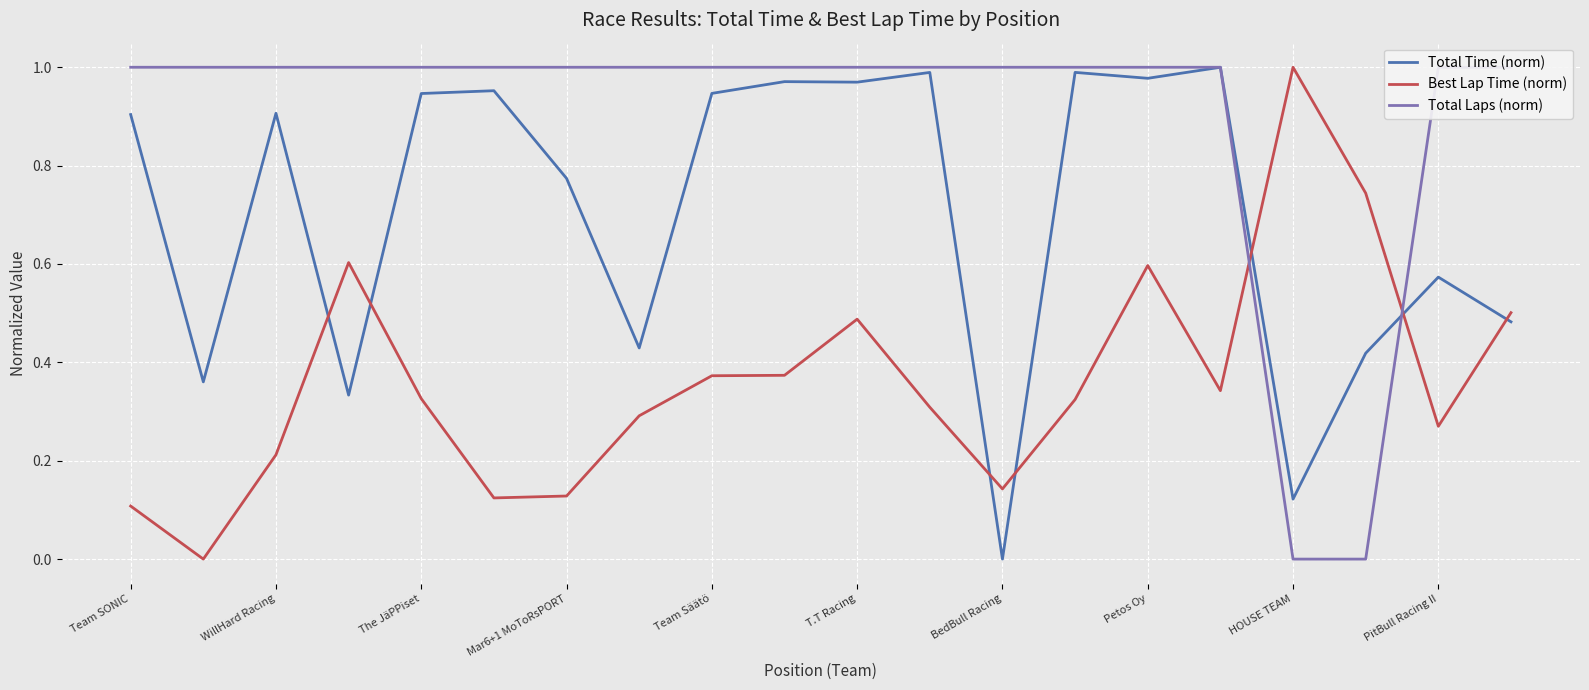

Which series has the largest total across all categories?

Total Laps (norm)